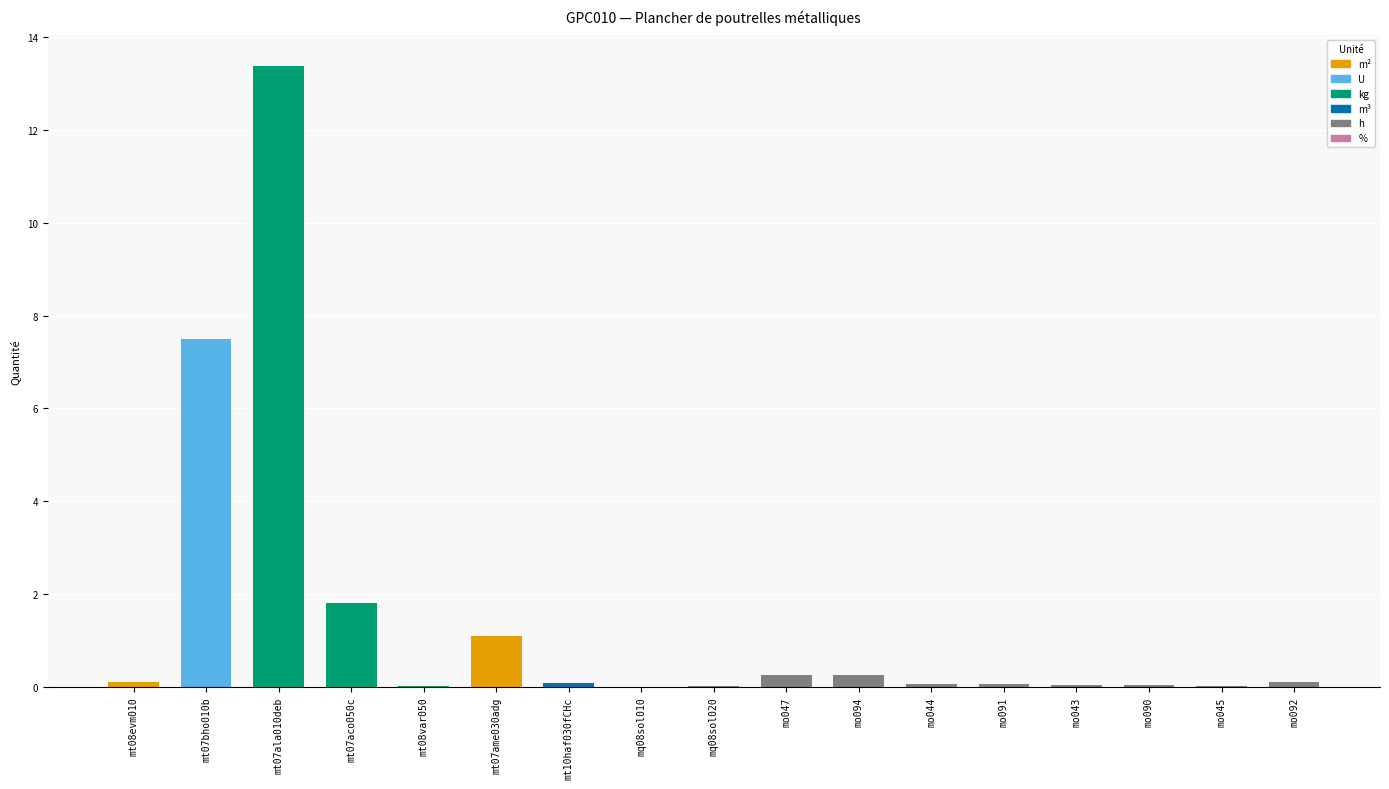

What is the value of the 6th bar from the left?

1.1